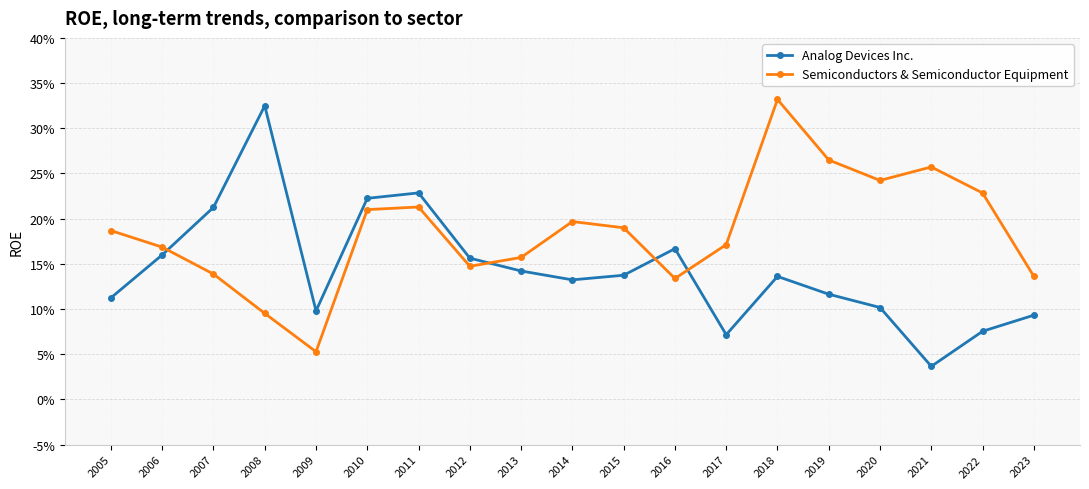

How many intersections are there between Analog Devices Inc. and Semiconductors & Semiconductor Equipment?

4